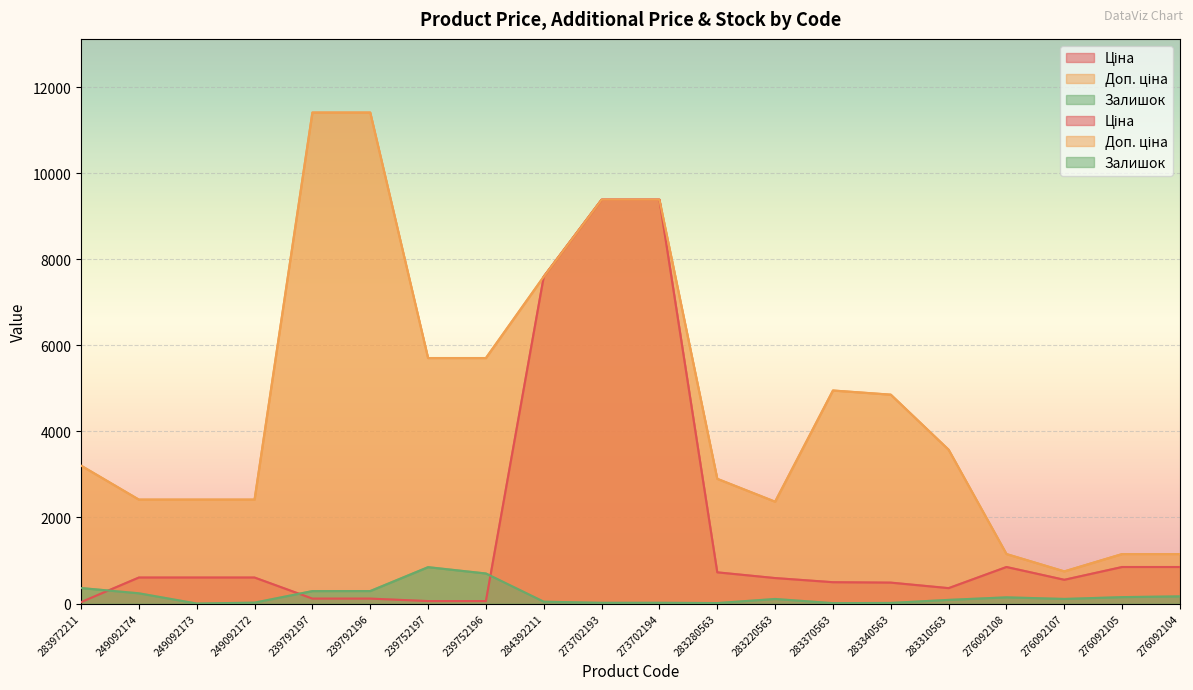

What is the total value across all series at 273702193?

18784.9